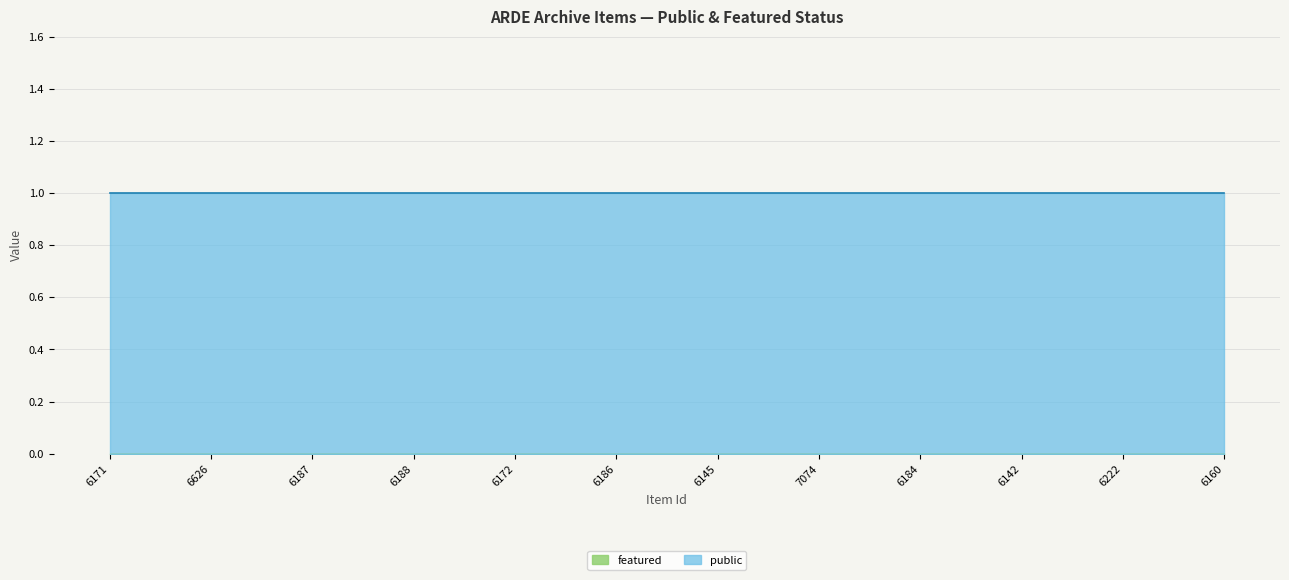

What is the minimum value for public?

1